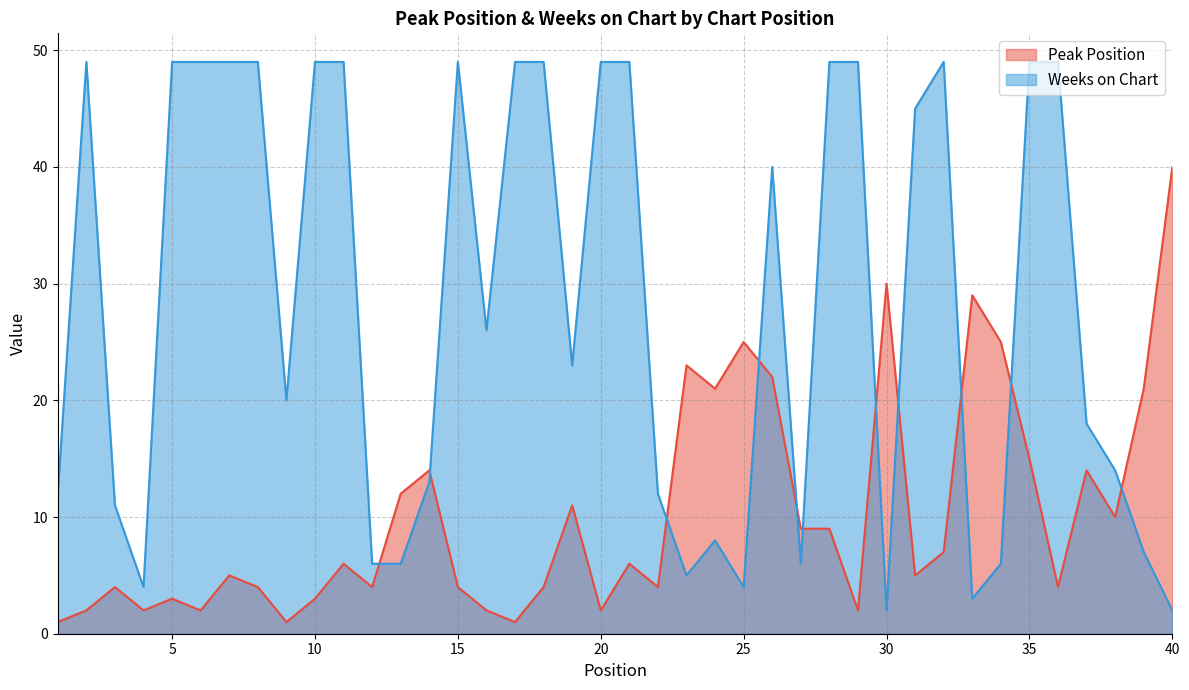

The Peak Position series shows 50 at 30. True or false?

False